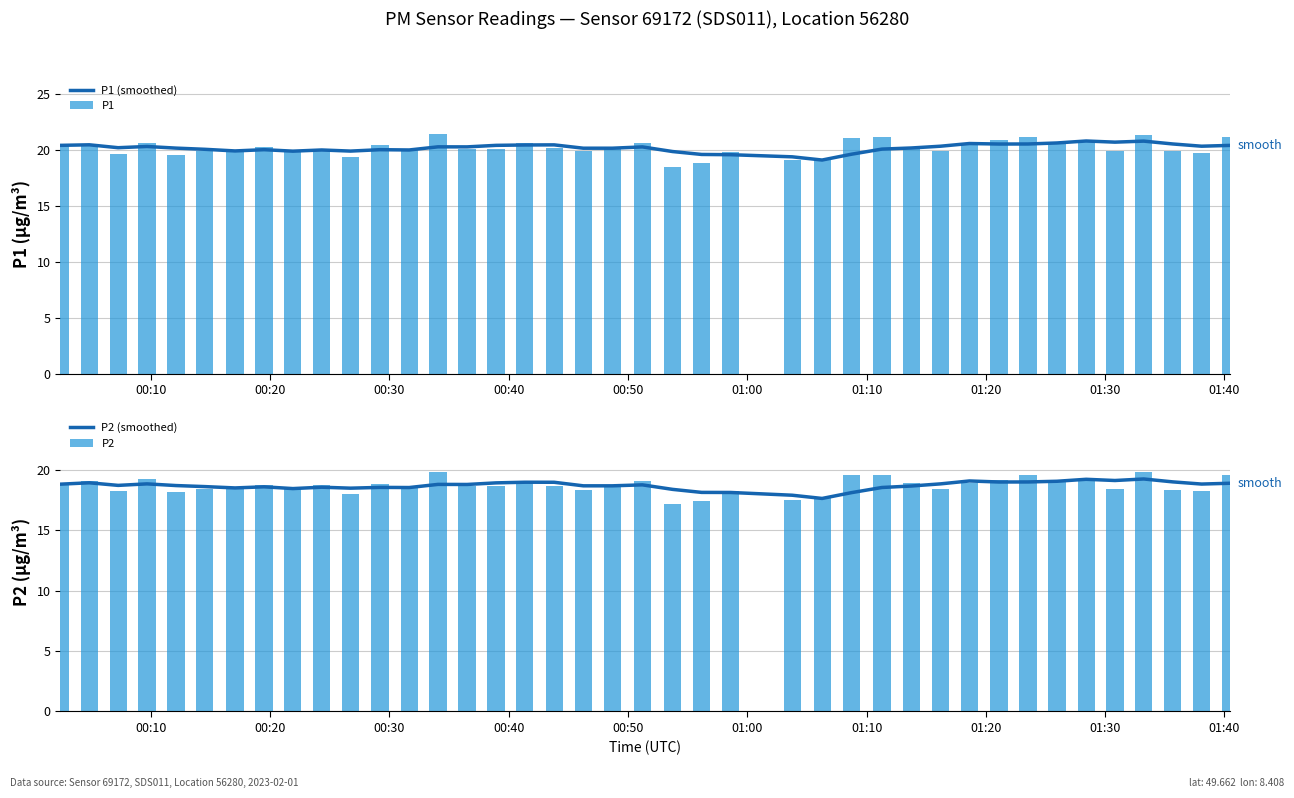

What is the maximum value for P2 (smoothed)?

19.2